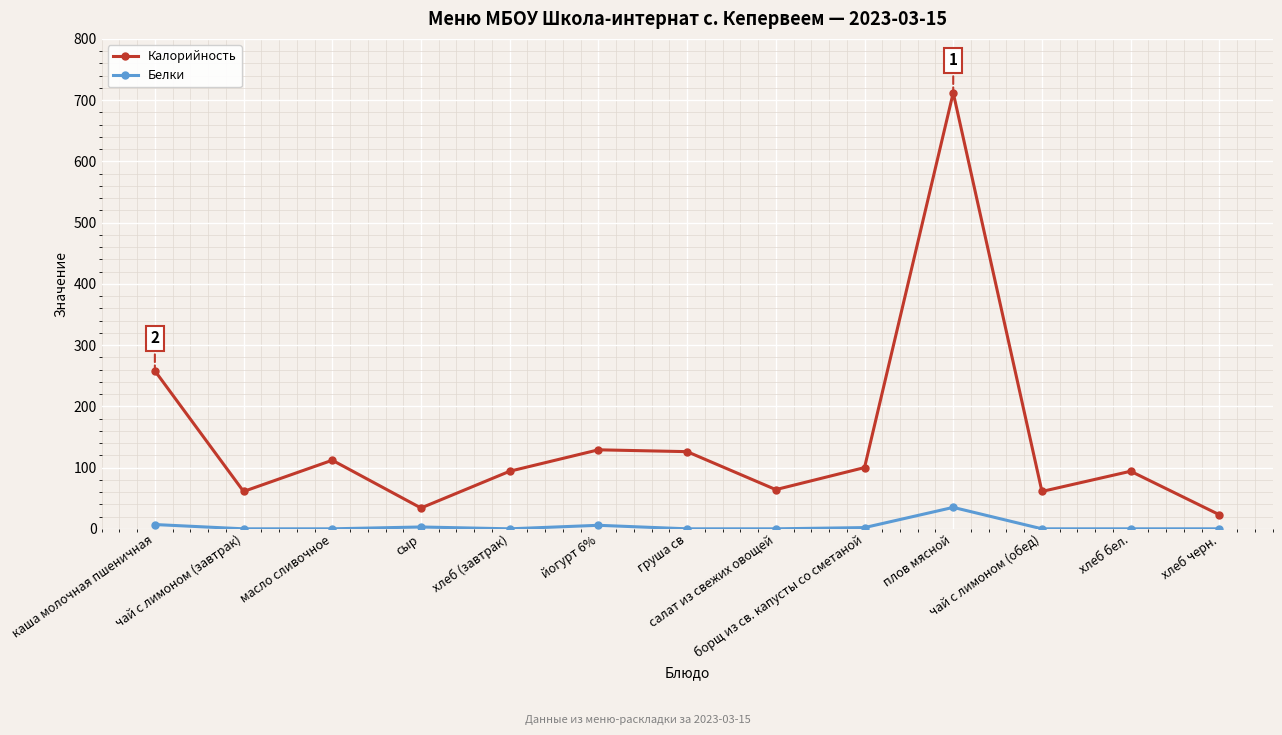

At борщ из св. капусты со сметаной, list the series in order from largest to smallest.

Калорийность, Белки